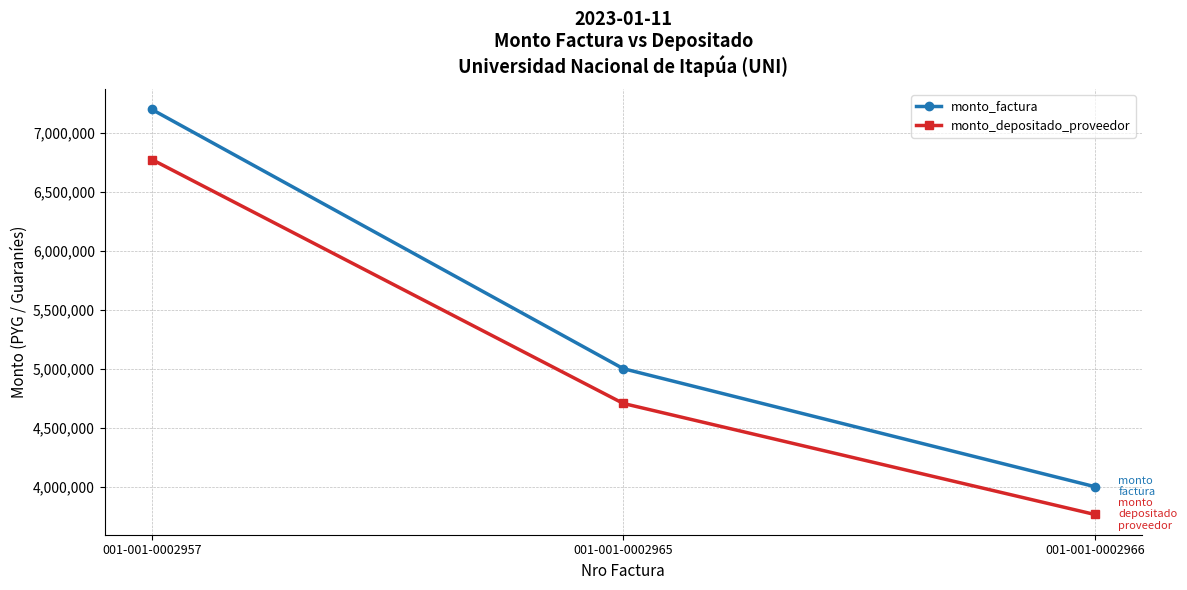

At how many categories does at least one series exceed 6088991?

1